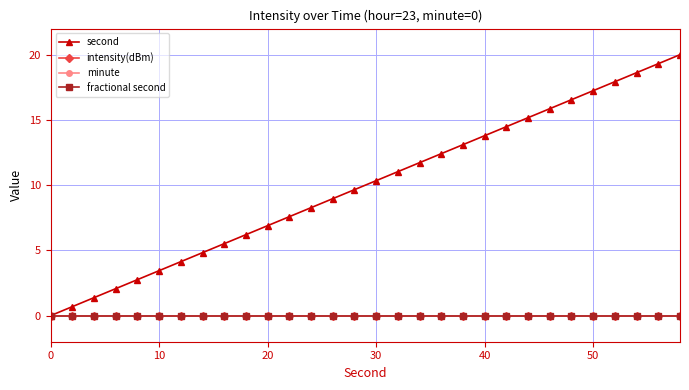

Does the chart have visible grid lines?

Yes